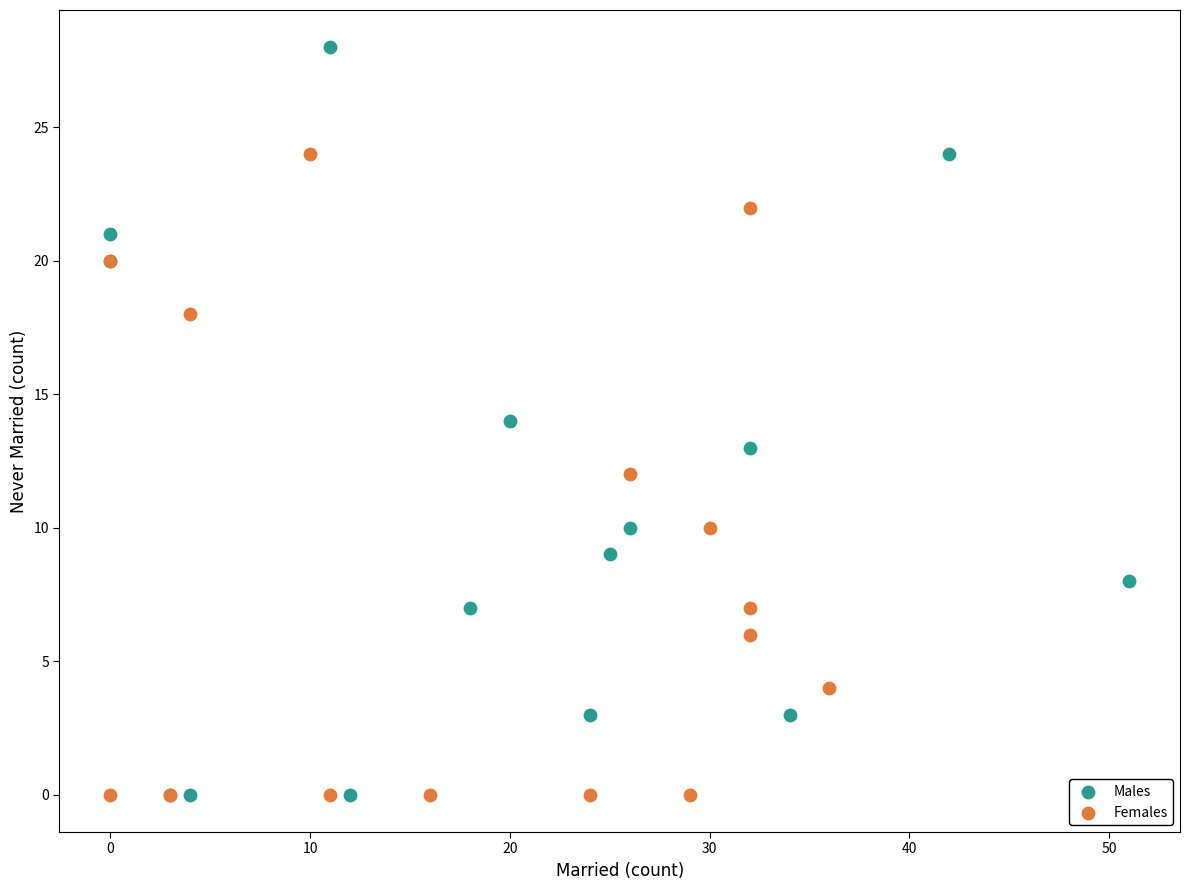

What are all the series names shown in the legend?

Males, Females